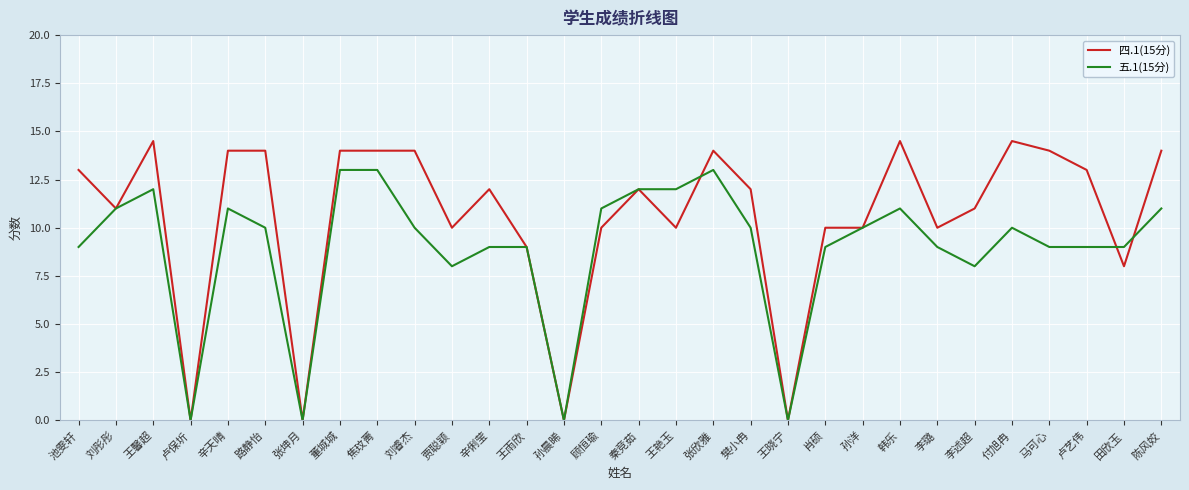

What position from the right is 马可心?

4